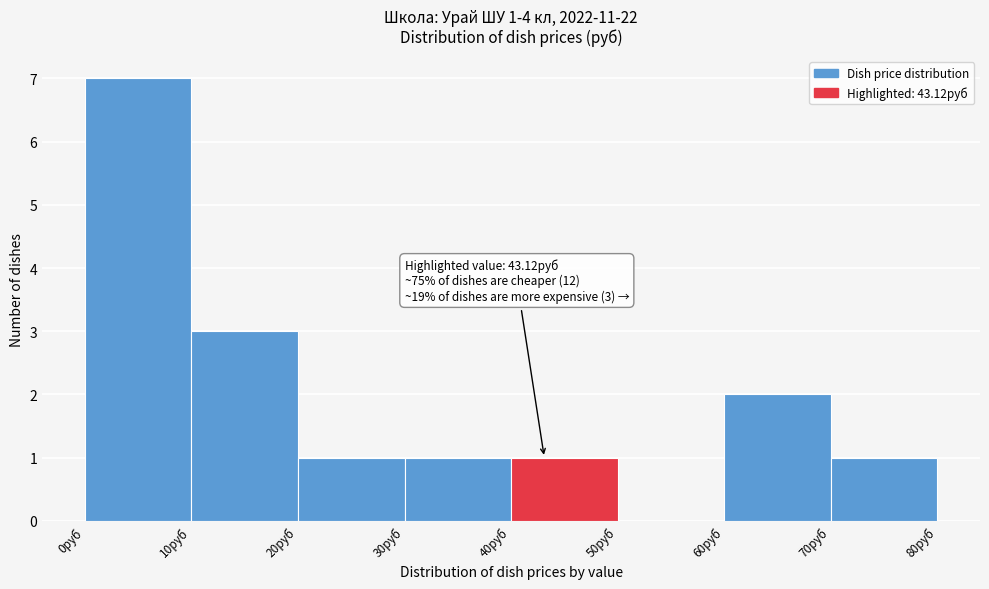

Over which range of the x-axis is the bar tallest?

0 to 10